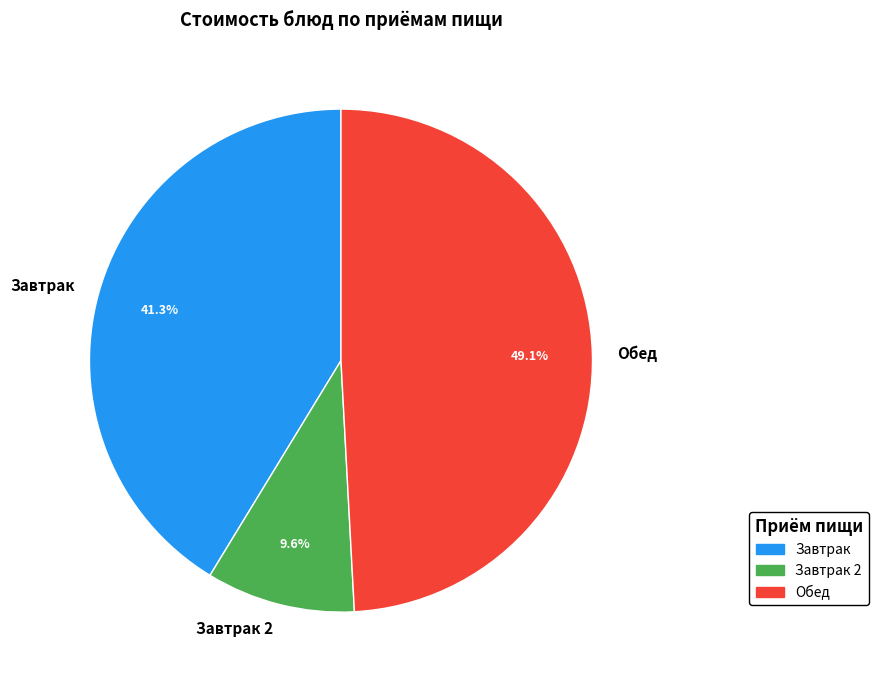

Which category has the biggest portion of the pie?

Обед